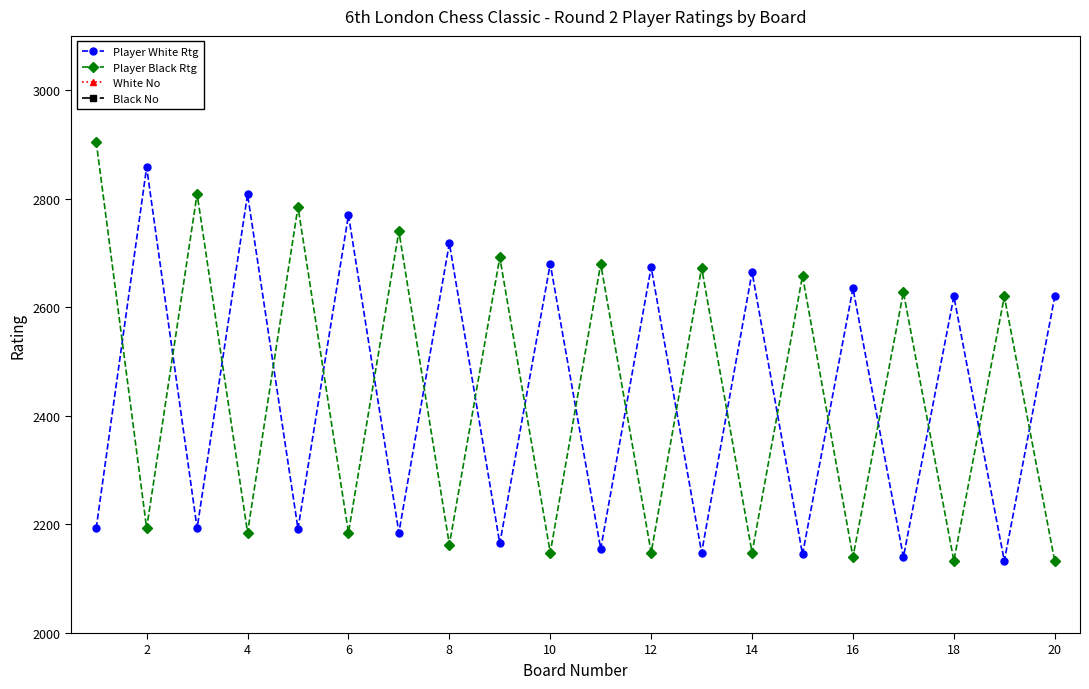

In Player White Rtg, how many points are lower than both neighbors (excluding endpoints)?

9